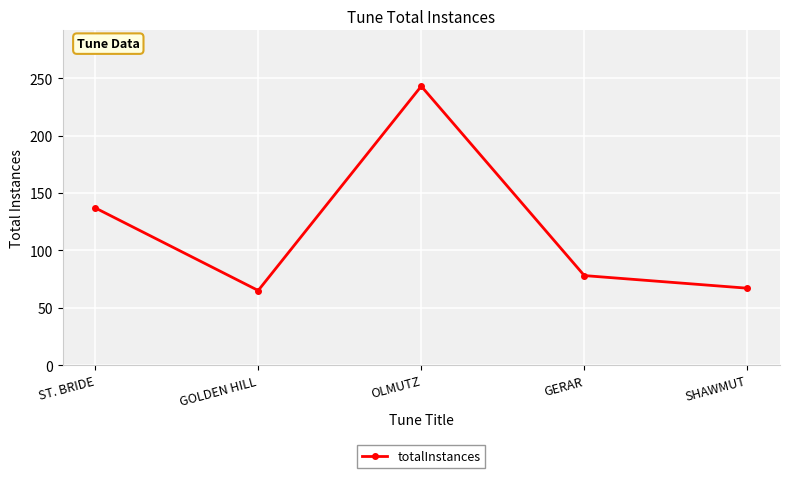

True or false: the data has more than 0 interior local peaks.

True